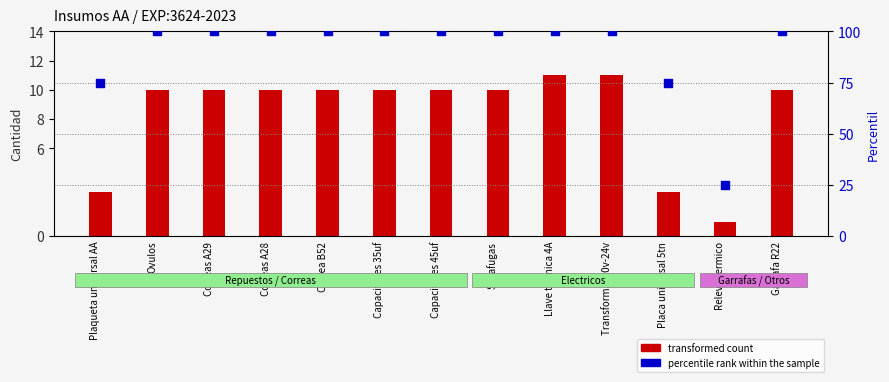

Which series has the largest total across all categories?

percentile rank within the sample